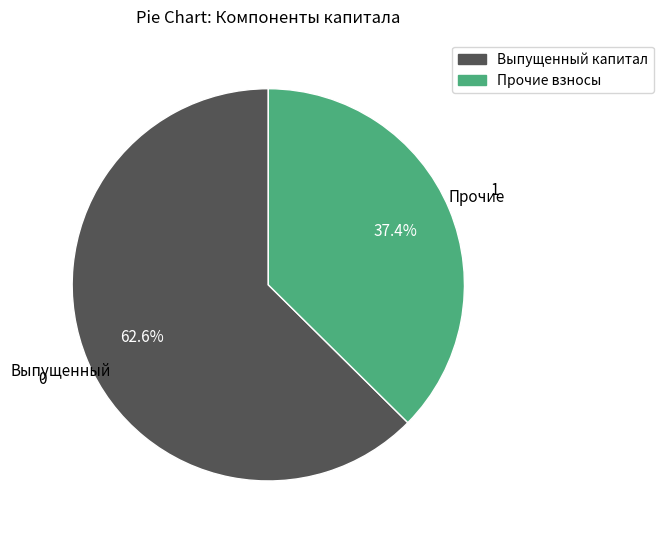

How many slices are in this pie chart?

2